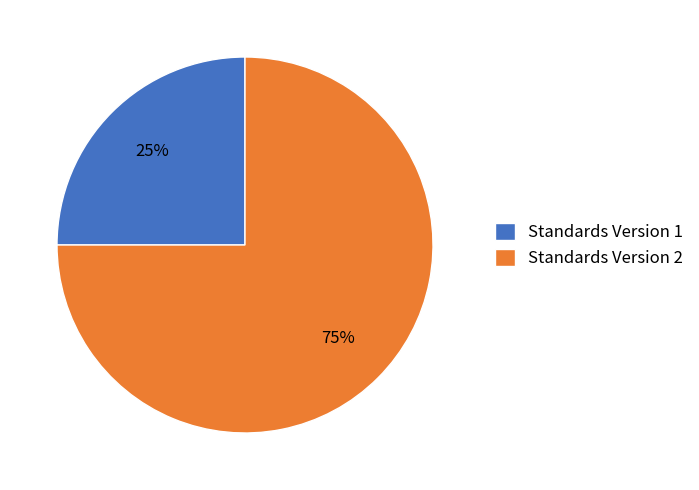

Is there a majority slice in this chart?

Yes